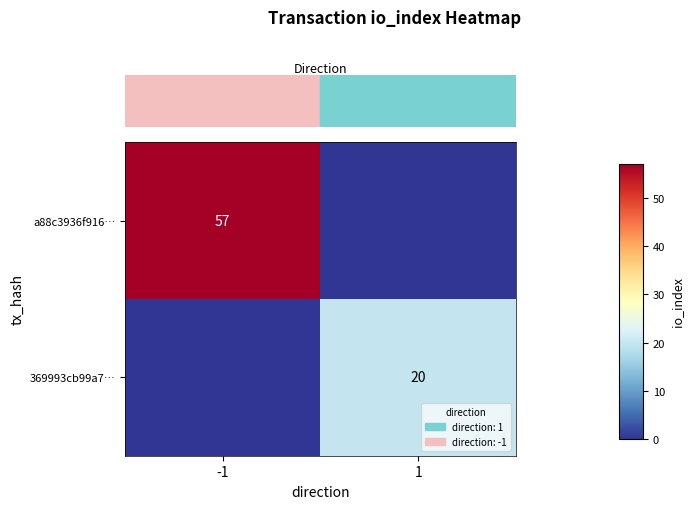

How many distinct data groups are displayed?

2